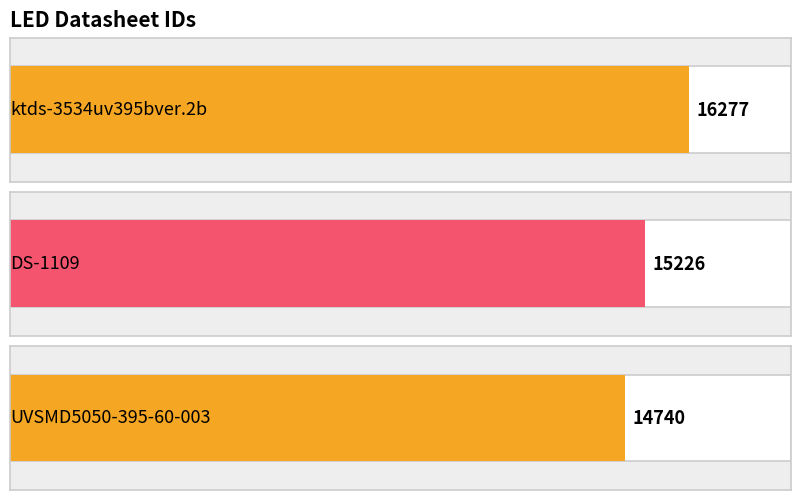

How many data points are above 15226?

1